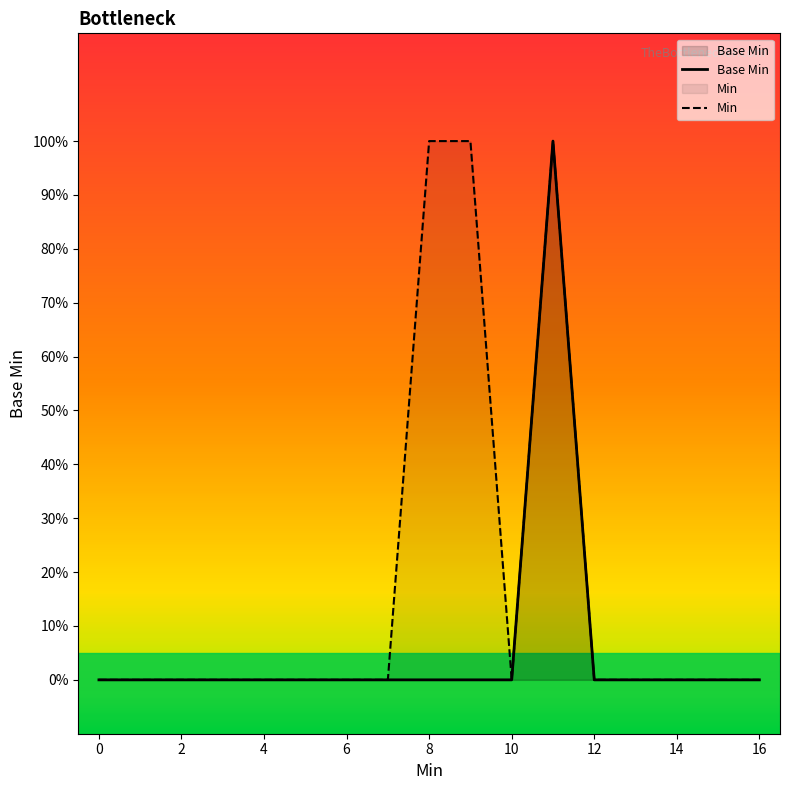

How many data points does each series have?

17